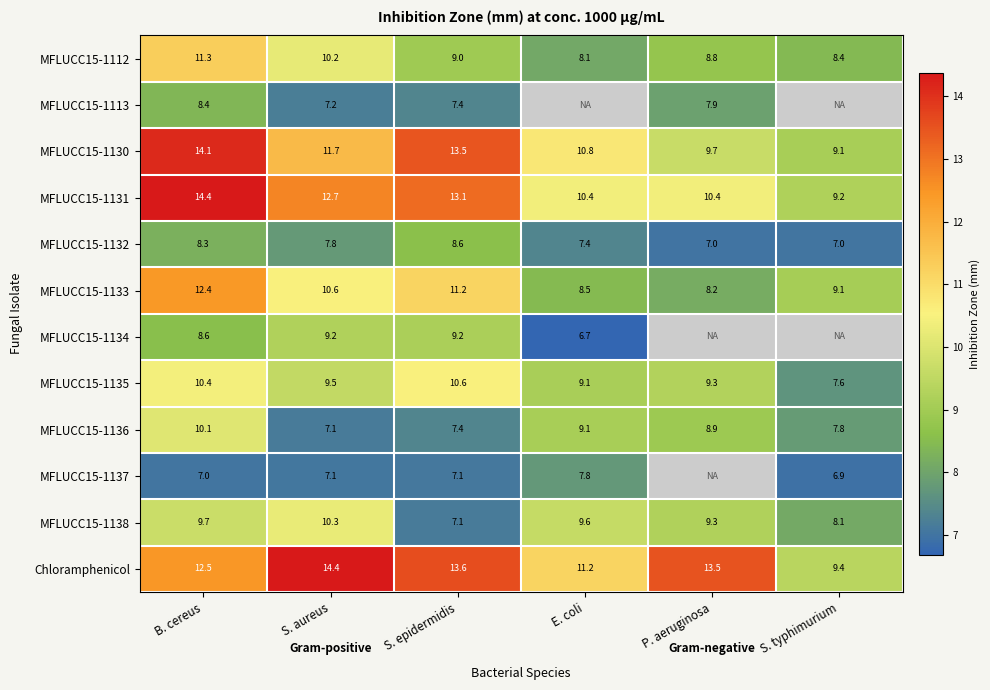

What is the maximum value shown in the chart?

14.4